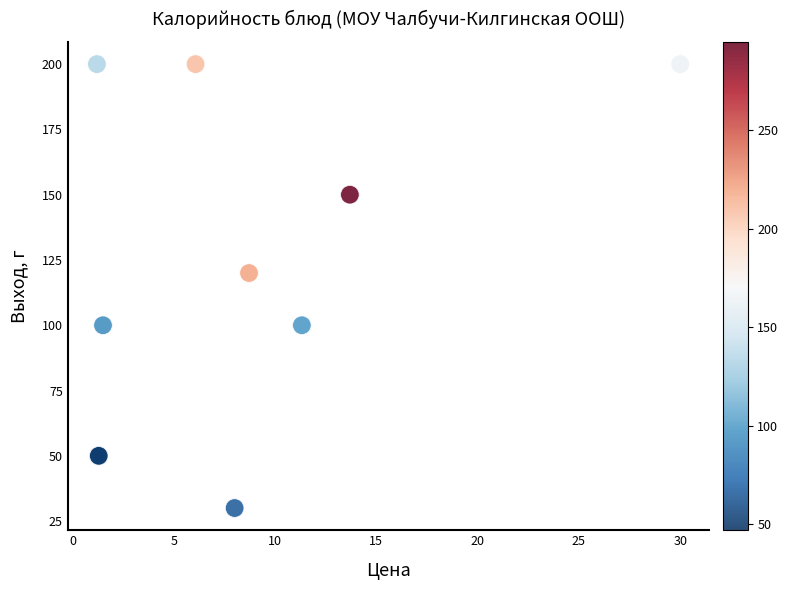

What Y value in the scatter plot is closest to 115?

120